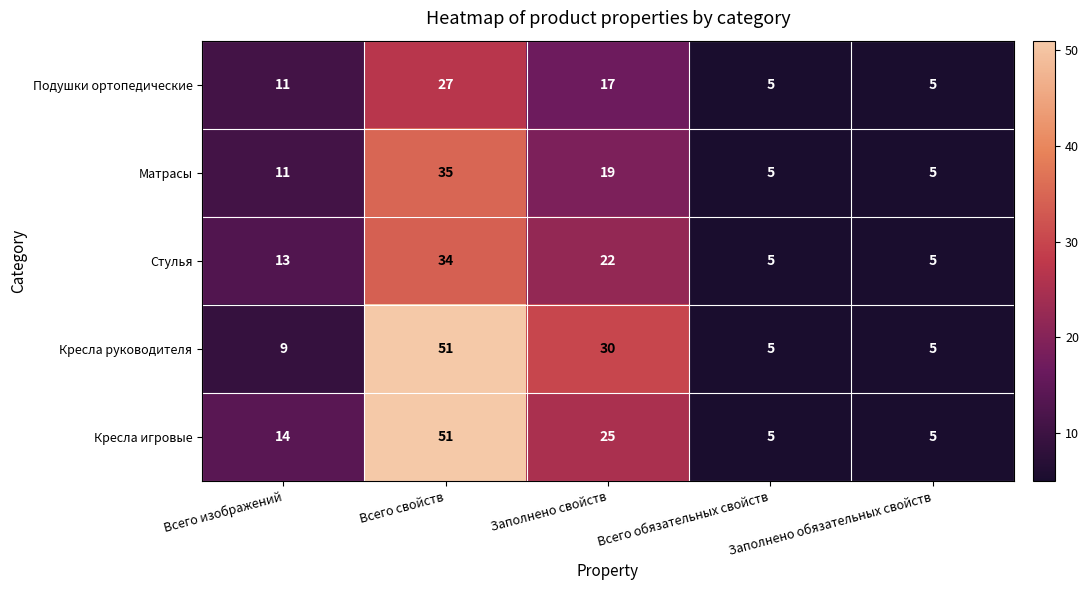

What value does the Стулья series have at Заполнено свойств, to the nearest 5?

20